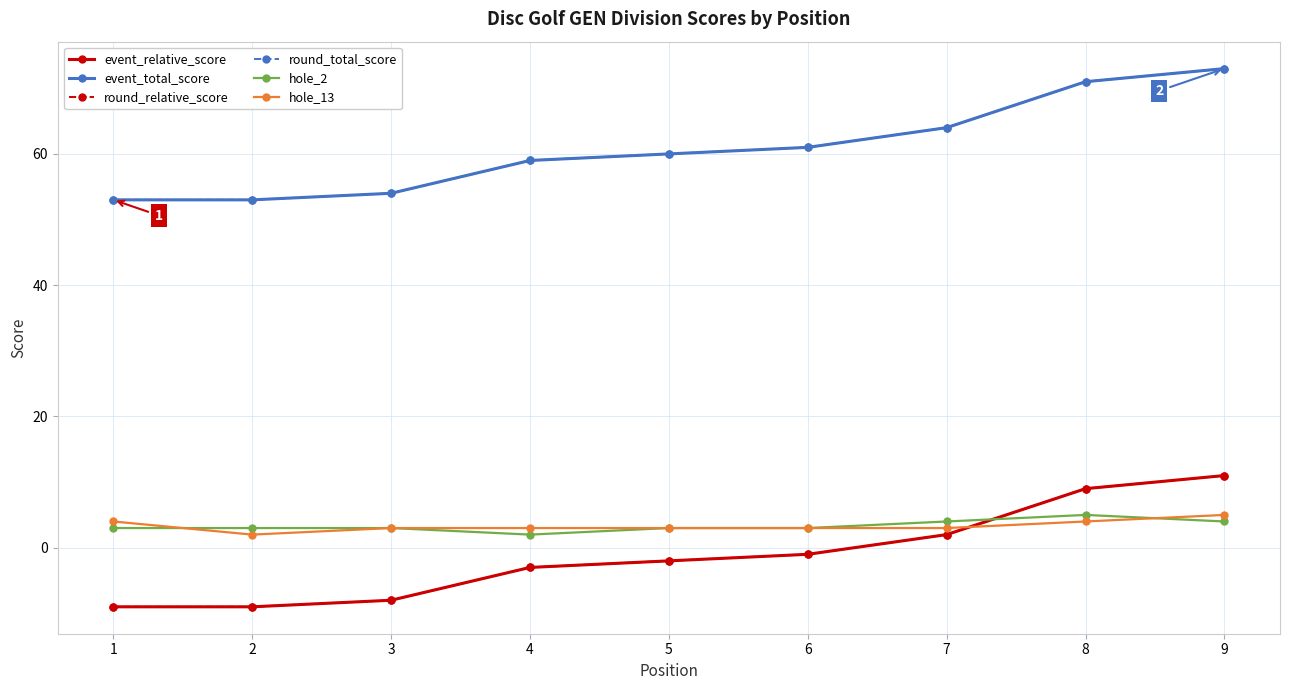

Read the hole_13 value at 1.

4